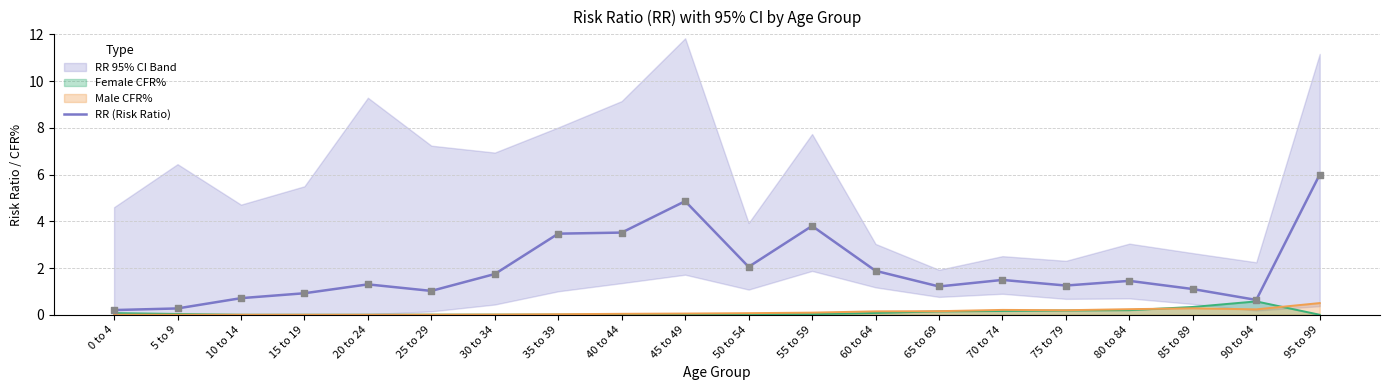

What is the change in value from 55 to 59 to 75 to 79?

-2.5